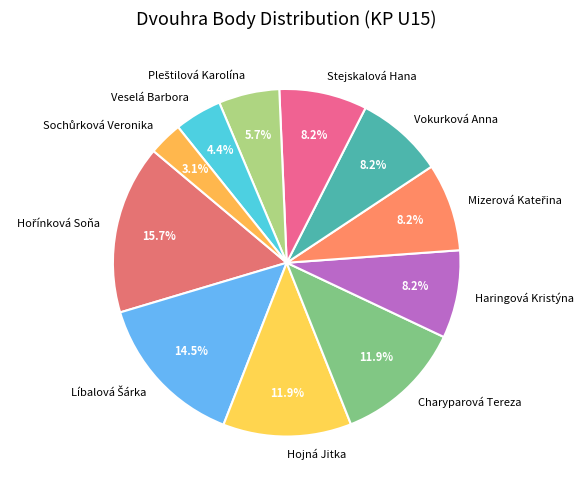

To the nearest percent, what is the average slice percentage?

9%